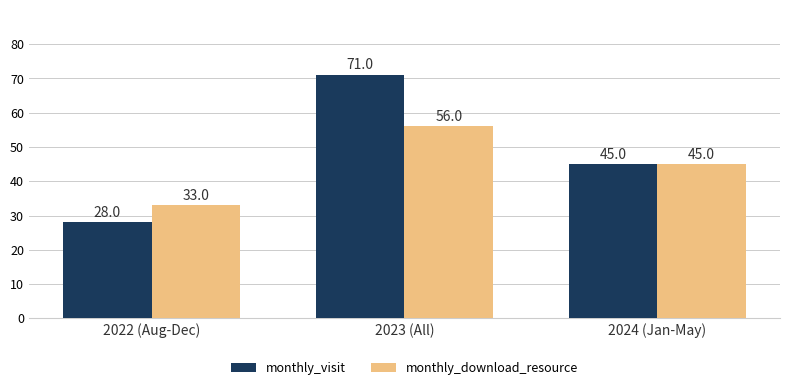

What are all the series names shown in the legend?

monthly_visit, monthly_download_resource